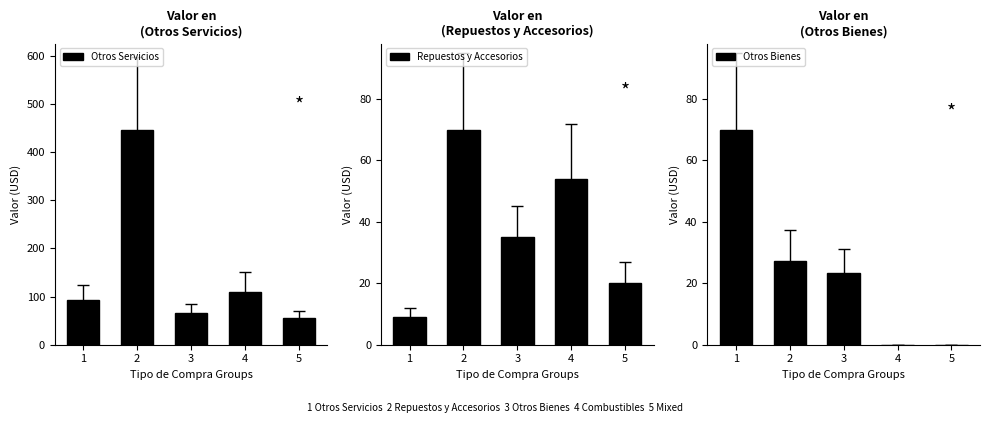

Is the value of Repuestos y Accesorios at 4 greater than the value of Otros Servicios at 1?

No